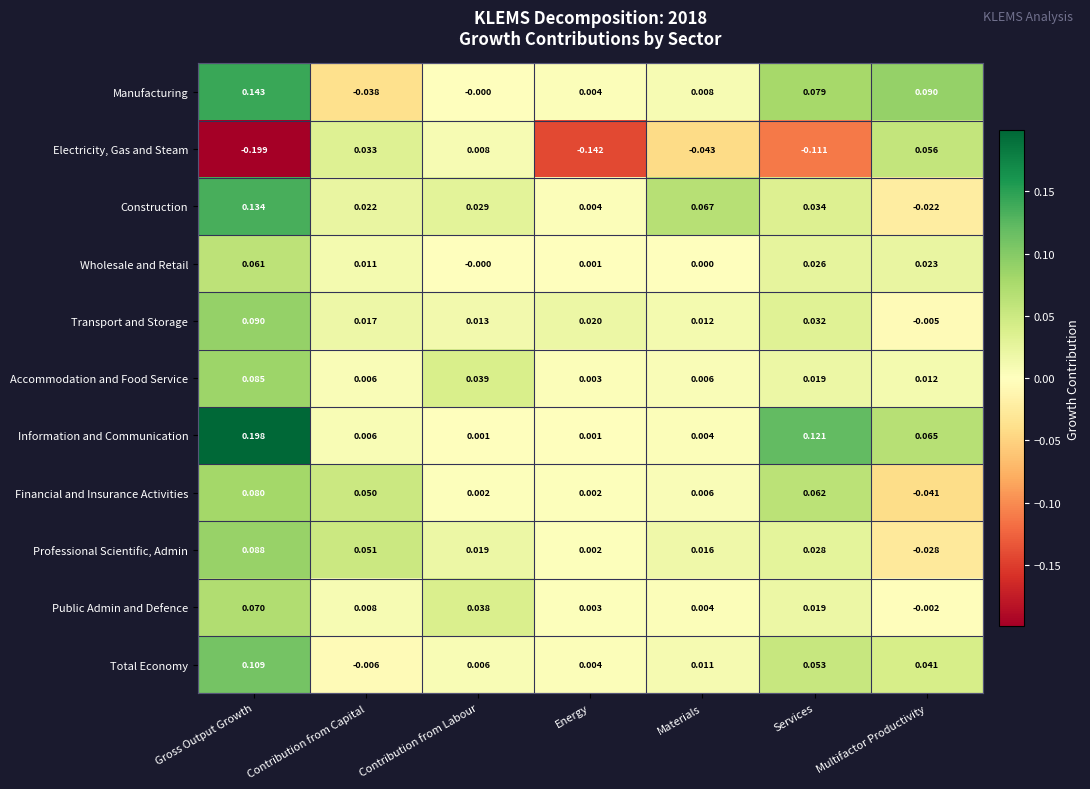

How many categories are shown in the chart?

7